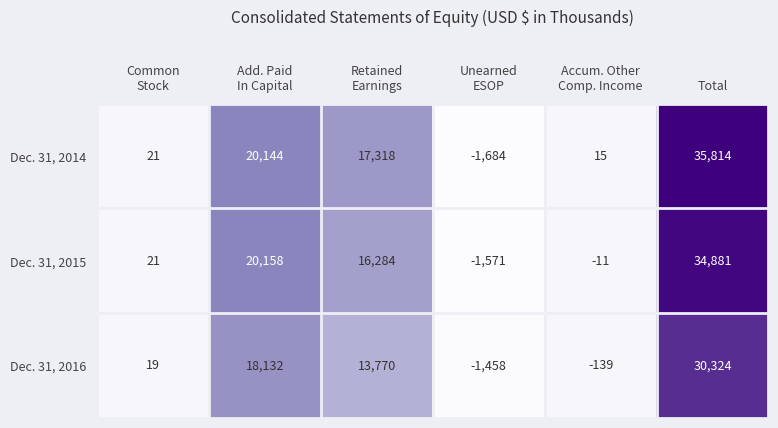

At Add. Paid
In Capital, list the series in order from largest to smallest.

Dec. 31, 2015, Dec. 31, 2014, Dec. 31, 2016